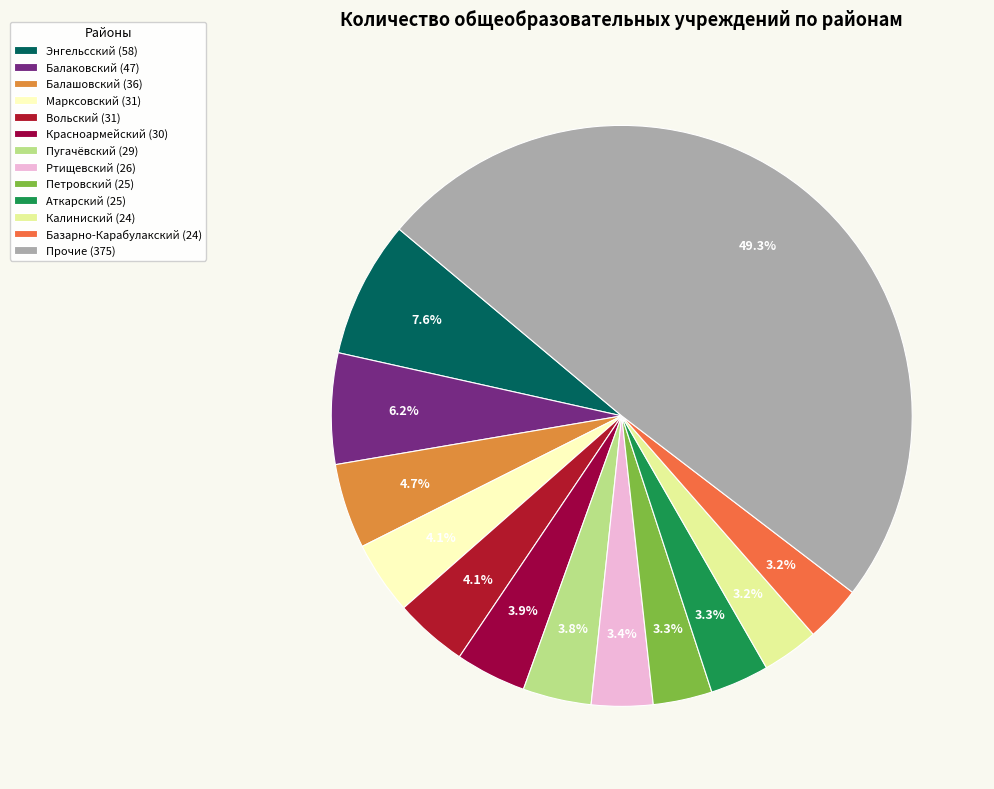

Count the number of slices in the pie.

13